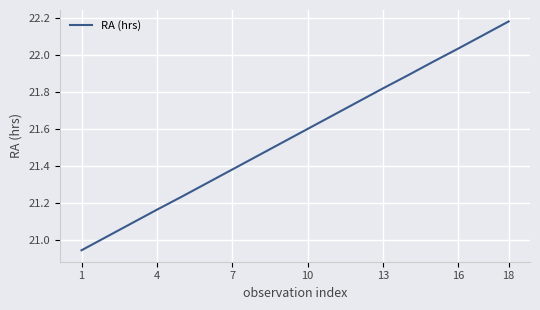

What is the sum of all values?

388.2